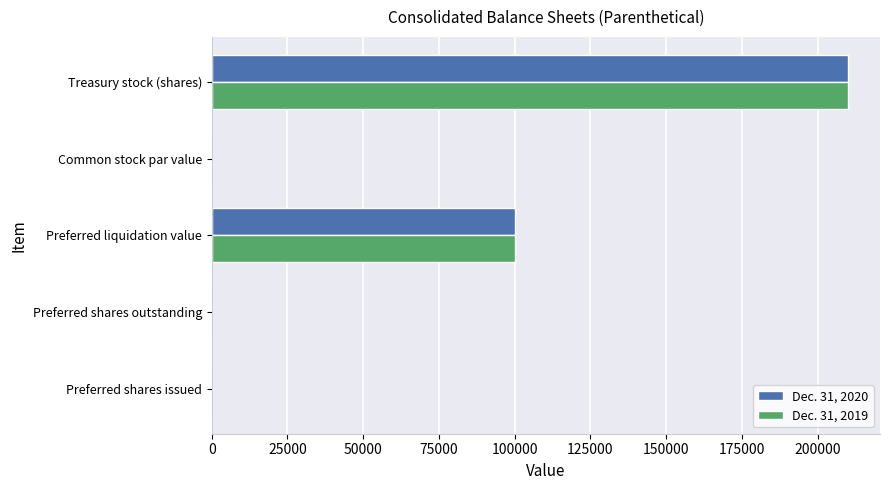

At which category is the sum across all series the highest?

Treasury stock (shares)